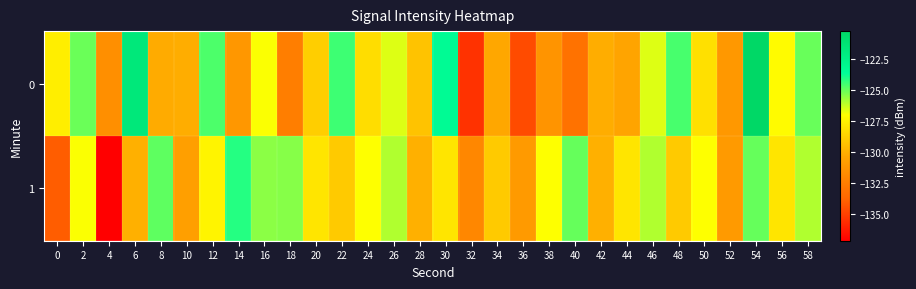

How many series are shown in this chart?

2